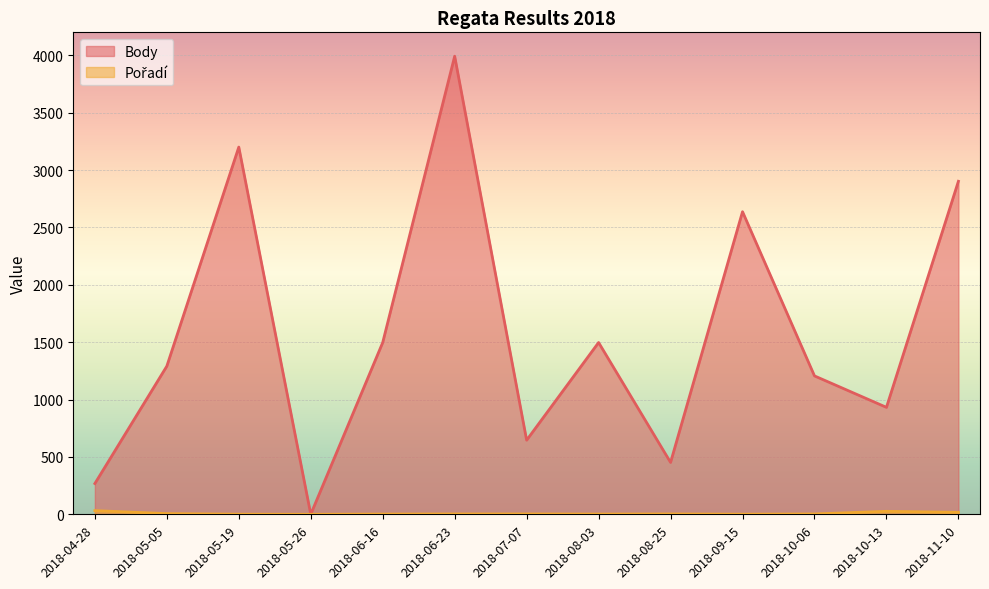

The Body series shows 1151 at 2018-07-07. True or false?

False